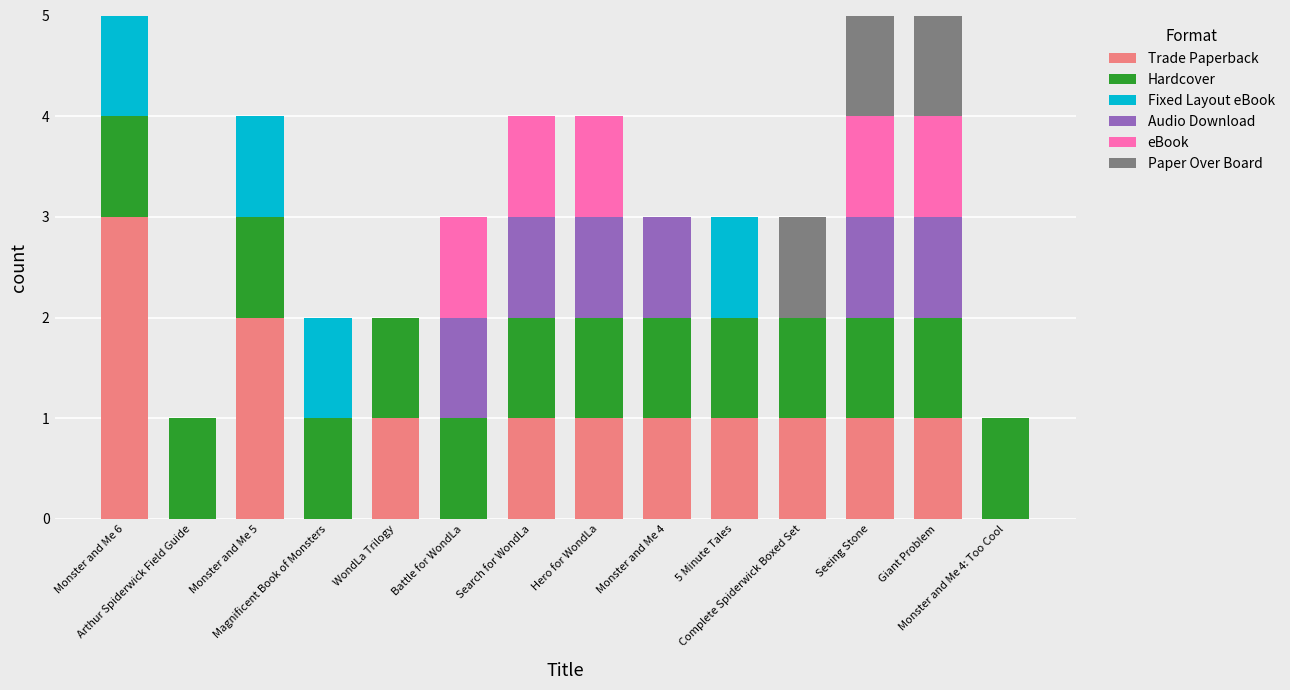

What is the label of the 9th bar from the right?

Battle for WondLa